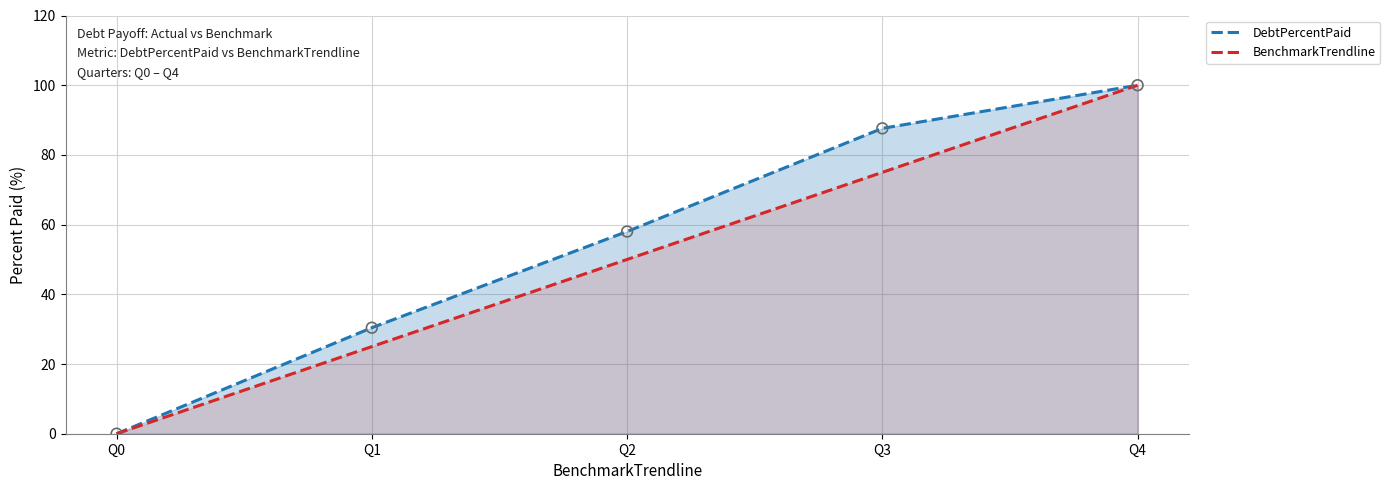

Which series has the widest spread of Y values?

DebtPercentPaid